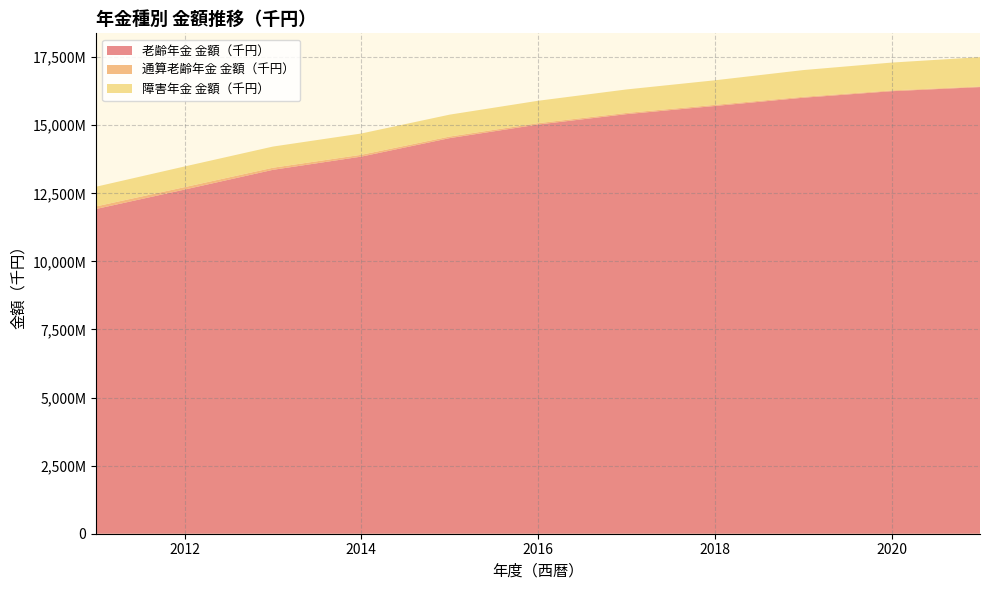

Reading left to right, transcribe all the data shown in this chart.

老齢年金 金額（千円）: 11924116	12636703	13361590	13847095	14526052	15025522	15406692	15706178	16009525	16249183	16400322
通算老齢年金 金額（千円）: 96176	89765	77664	67929	58866	50291	44897	42002	35131	28947	23392
障害年金 金額（千円）: 722093	758805	776997	781132	803854	822118	861937	901347	980057	1021960	1075426